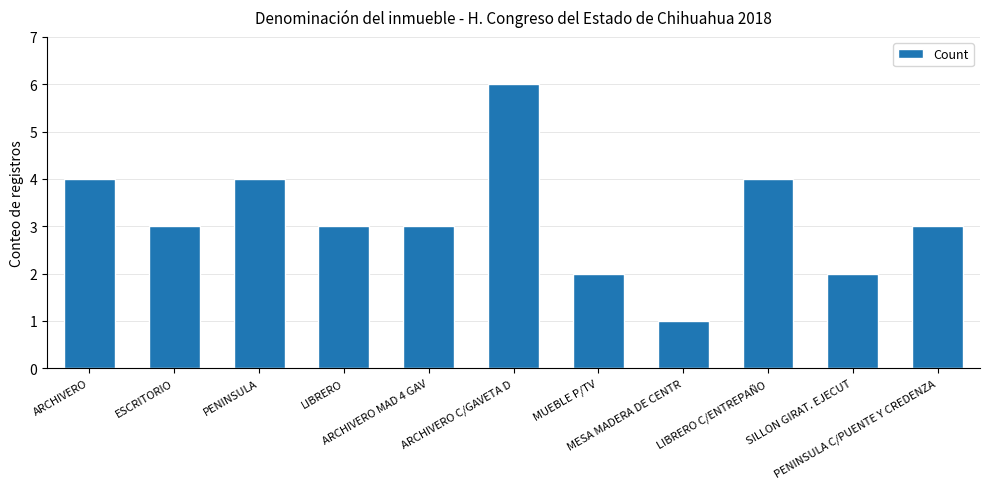

Reading left to right, what are all the values shown in this chart?

4	3	4	3	3	6	2	1	4	2	3